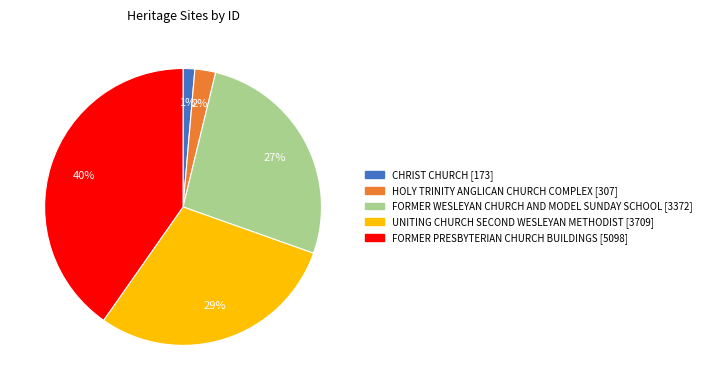

Which has a higher value, HOLY TRINITY ANGLICAN CHURCH COMPLEX or FORMER PRESBYTERIAN CHURCH BUILDINGS?

FORMER PRESBYTERIAN CHURCH BUILDINGS